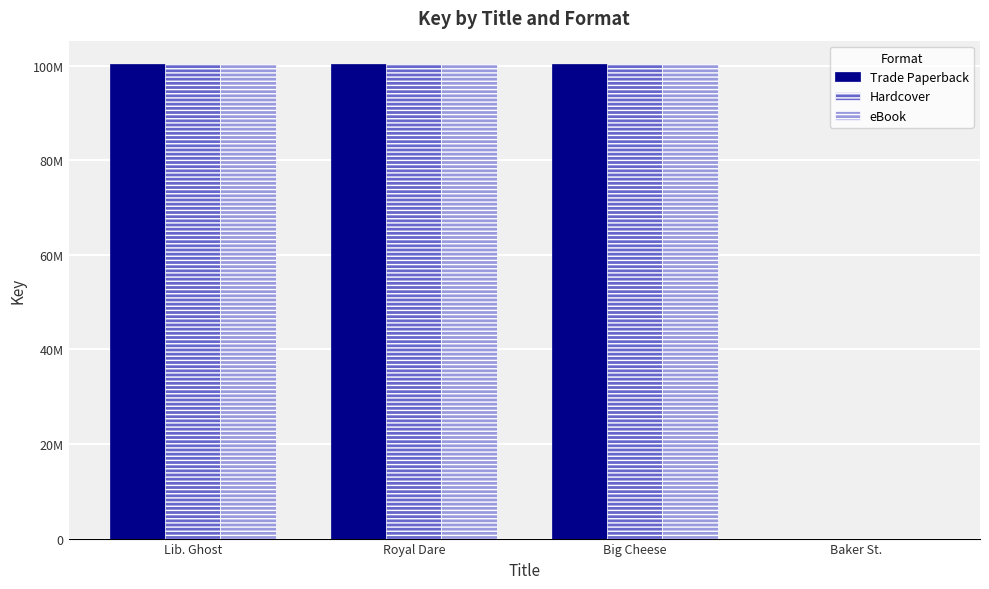

Which series has the largest range (max minus min)?

Trade Paperback